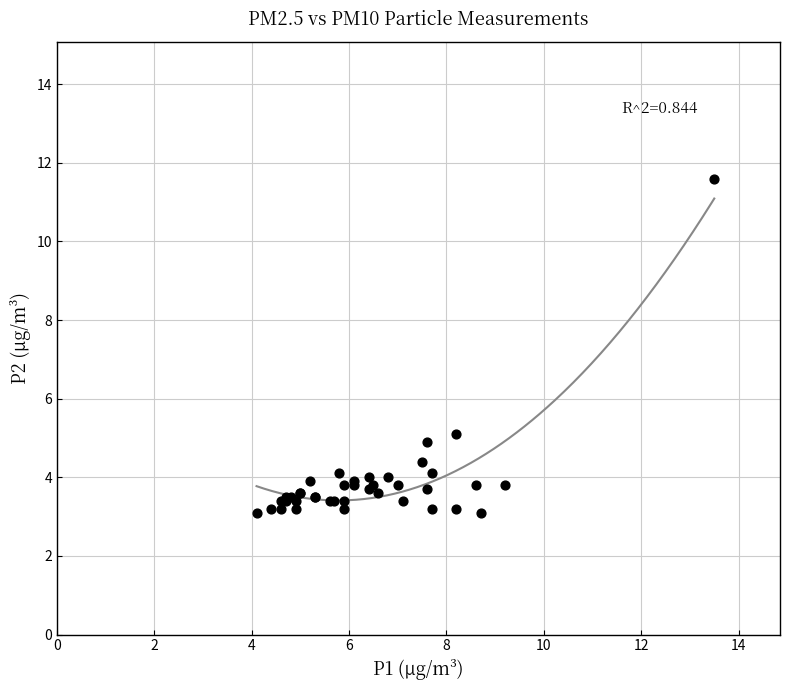

What Y value in the scatter plot is closest to 7?

5.1